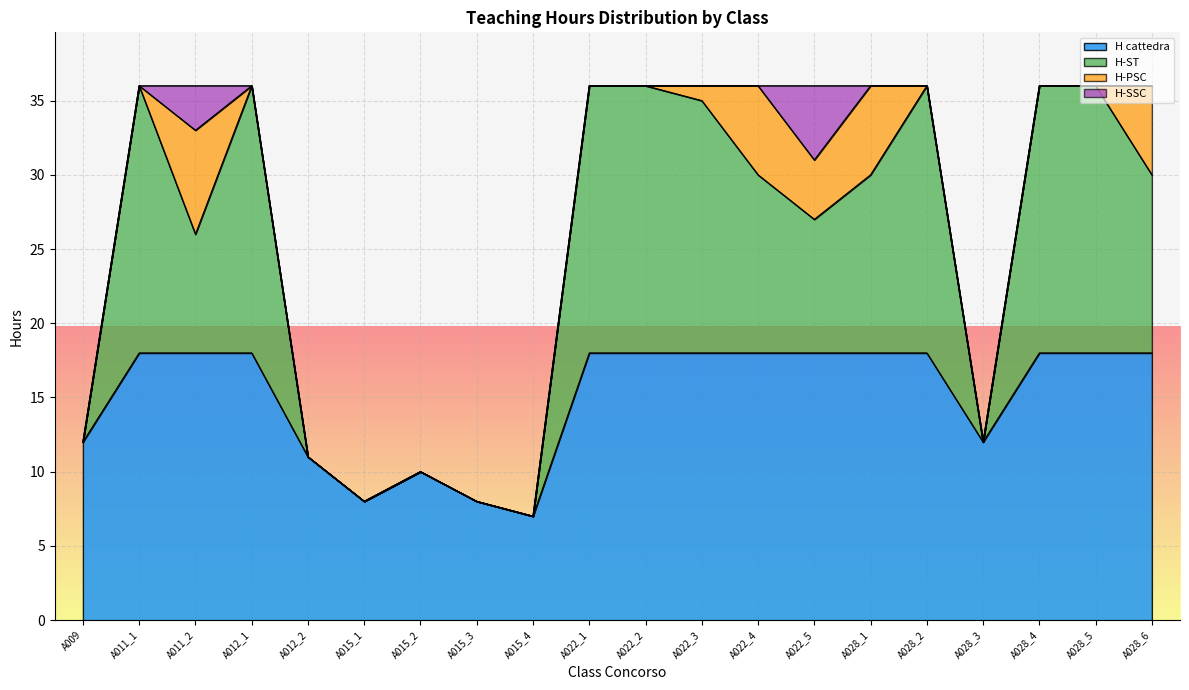

How many values in the H-ST series exceed 30?

8